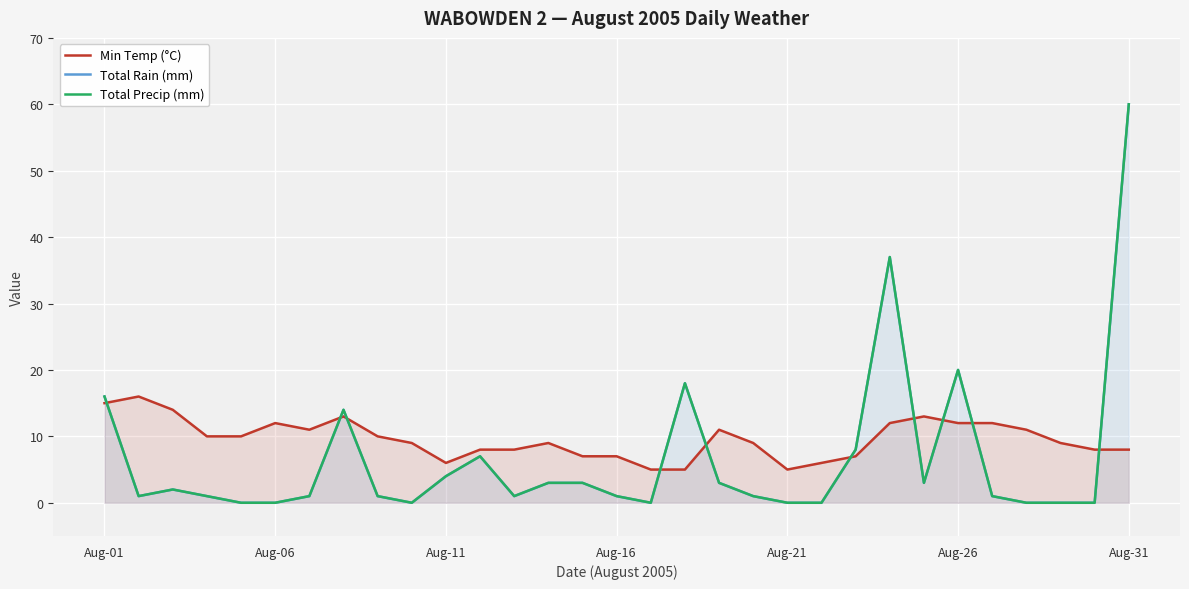

What are all the series names shown in the legend?

Min Temp (°C), Total Rain (mm), Total Precip (mm)